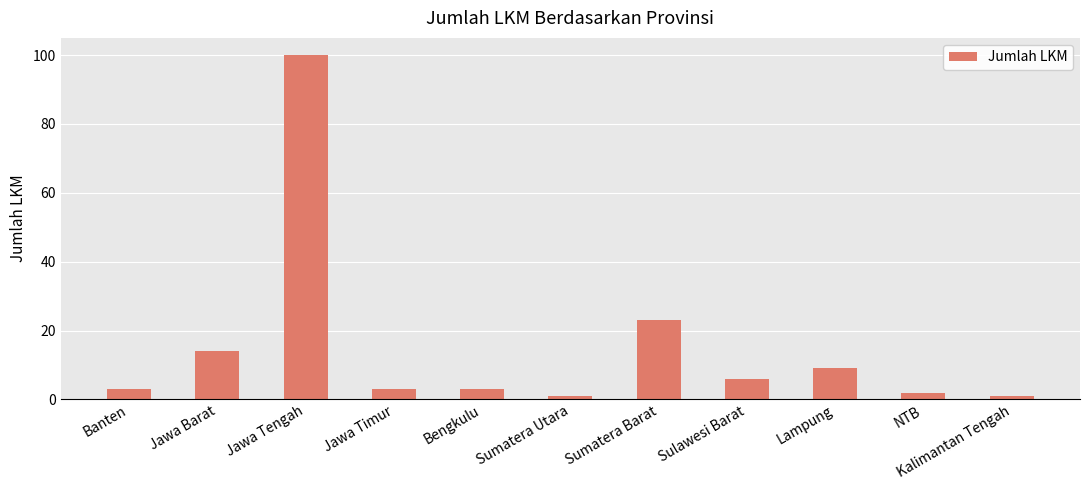

What is the sum of all values?

165